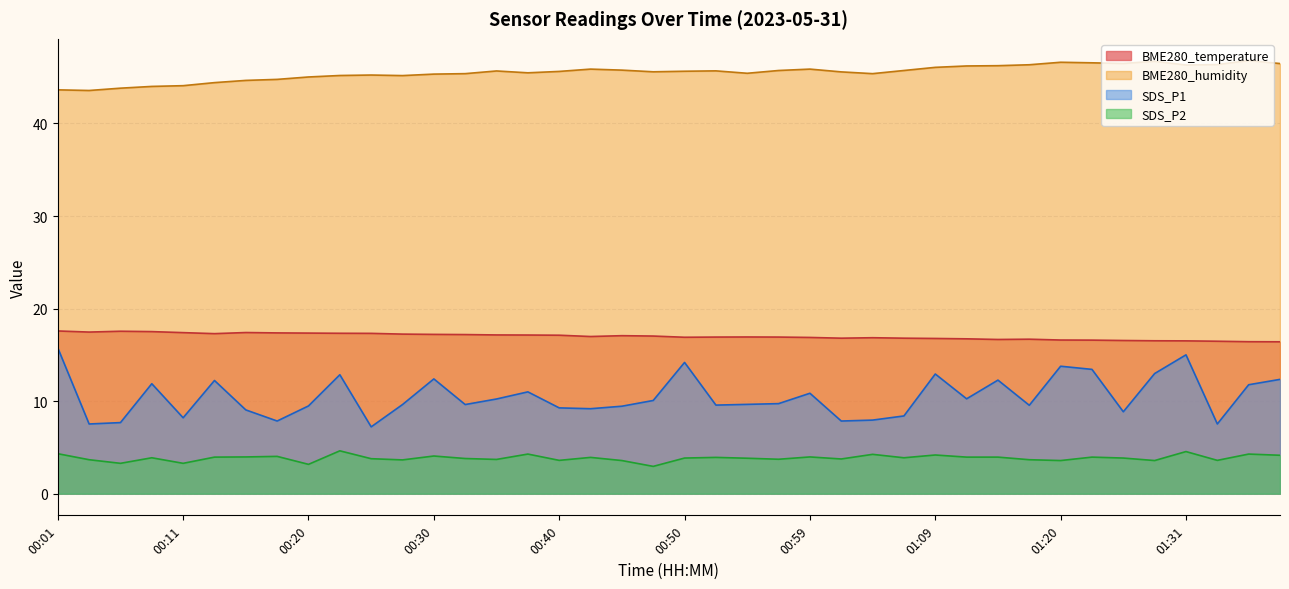

The SDS_P2 series shows 5.8 at 08:12. True or false?

False